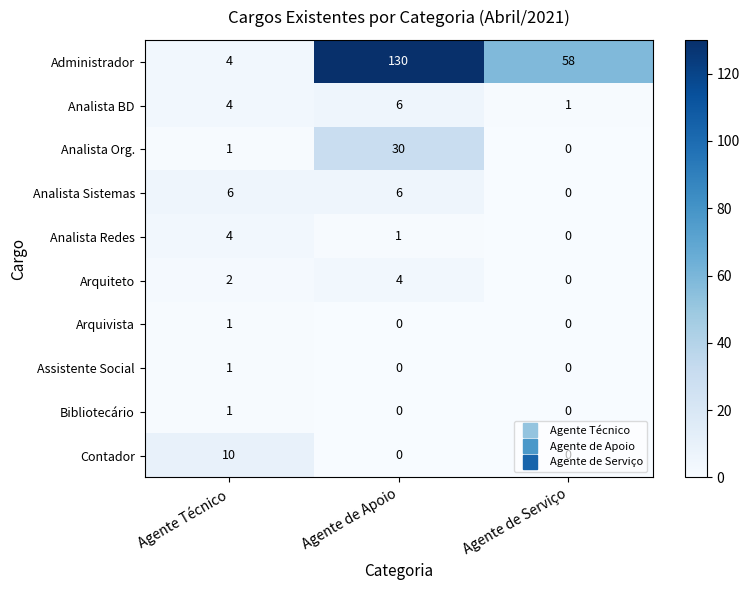

What is the greatest value displayed?

130